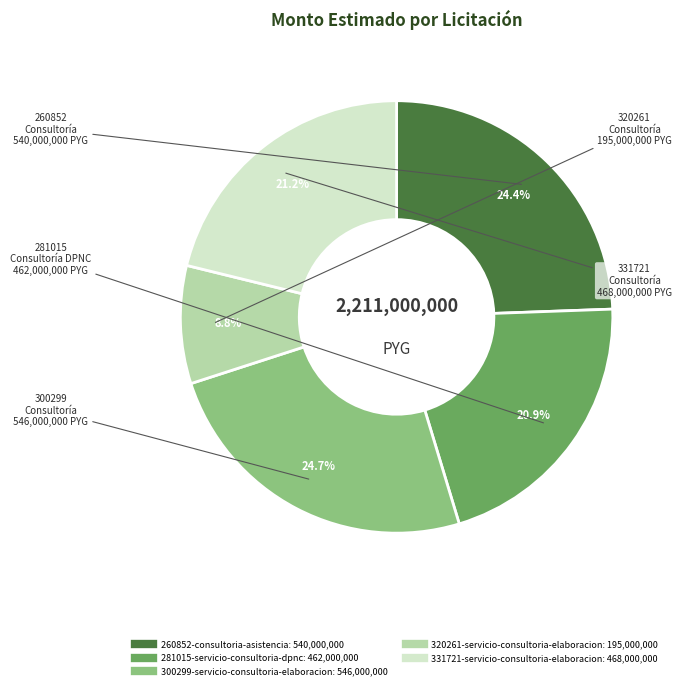

Approximately how many times larger is the value at 331721-servicio-consultoria-elaboracion compared to 300299-servicio-consultoria-elaboracion?

0.9